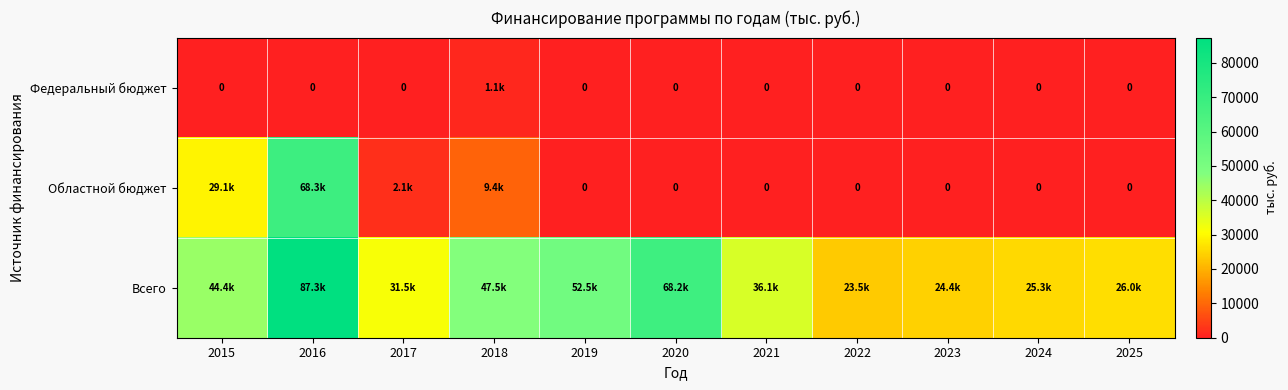

What is the maximum value shown in the chart?

87323.0